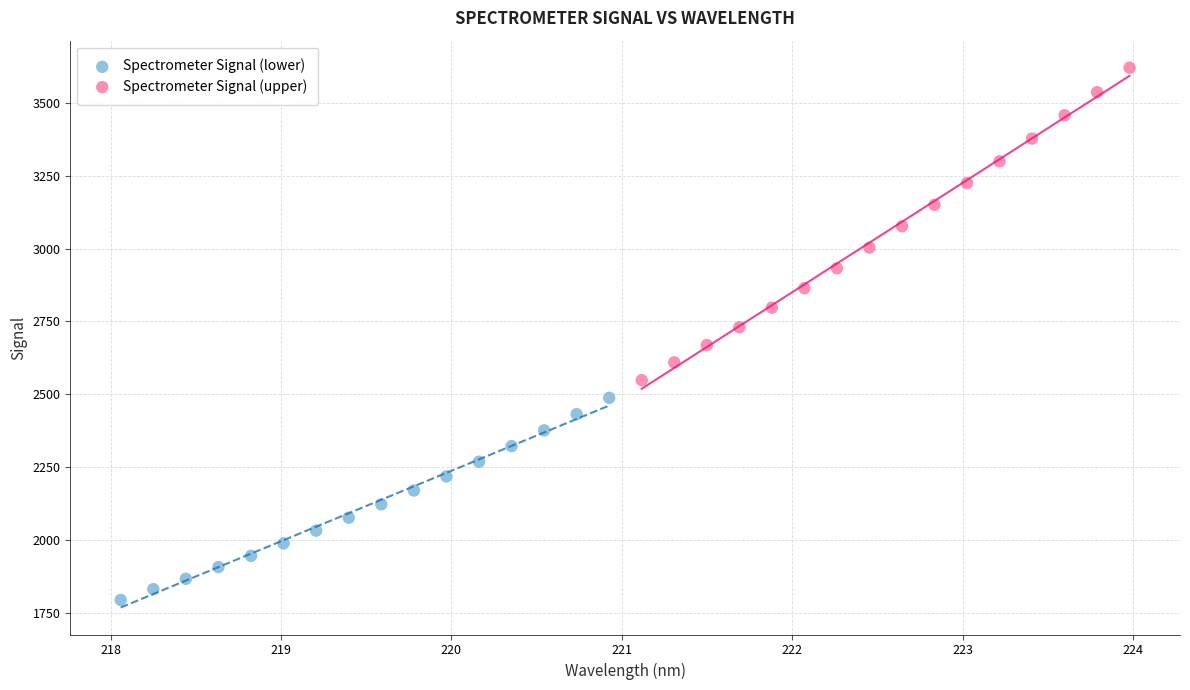

Which series reaches the minimum Y coordinate?

Spectrometer Signal (lower)